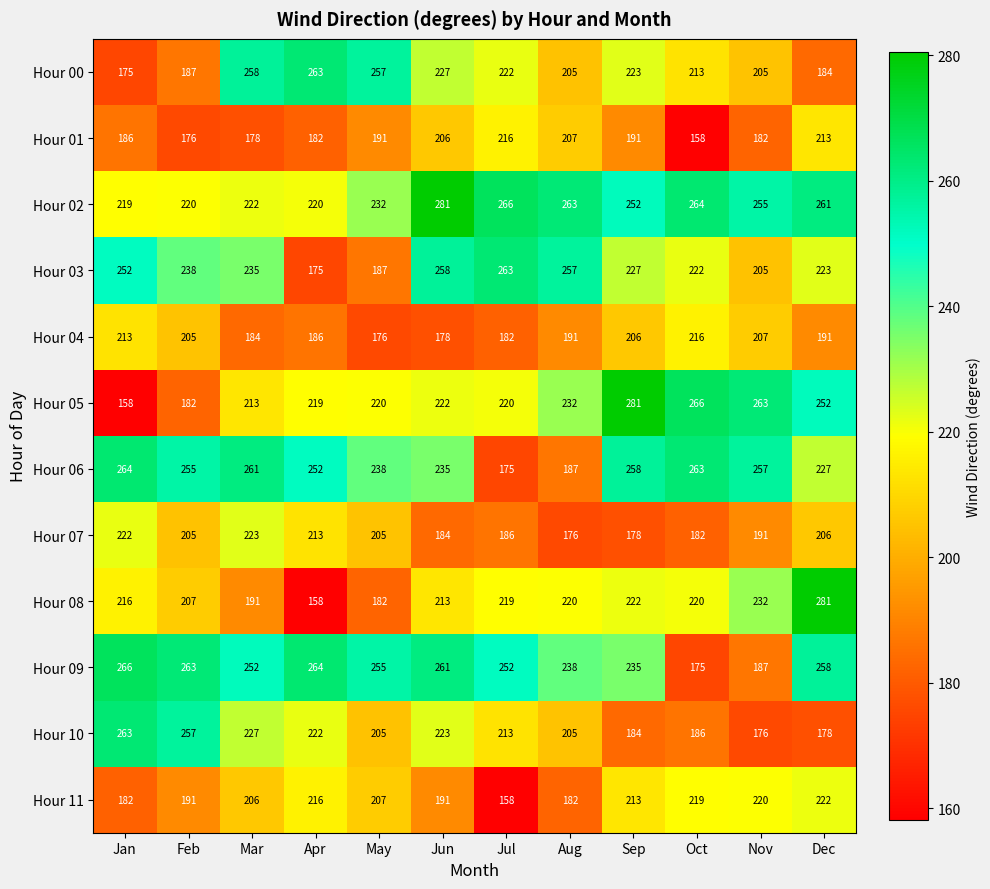

Where is Hour 01 nearest to the value 187?

Jan